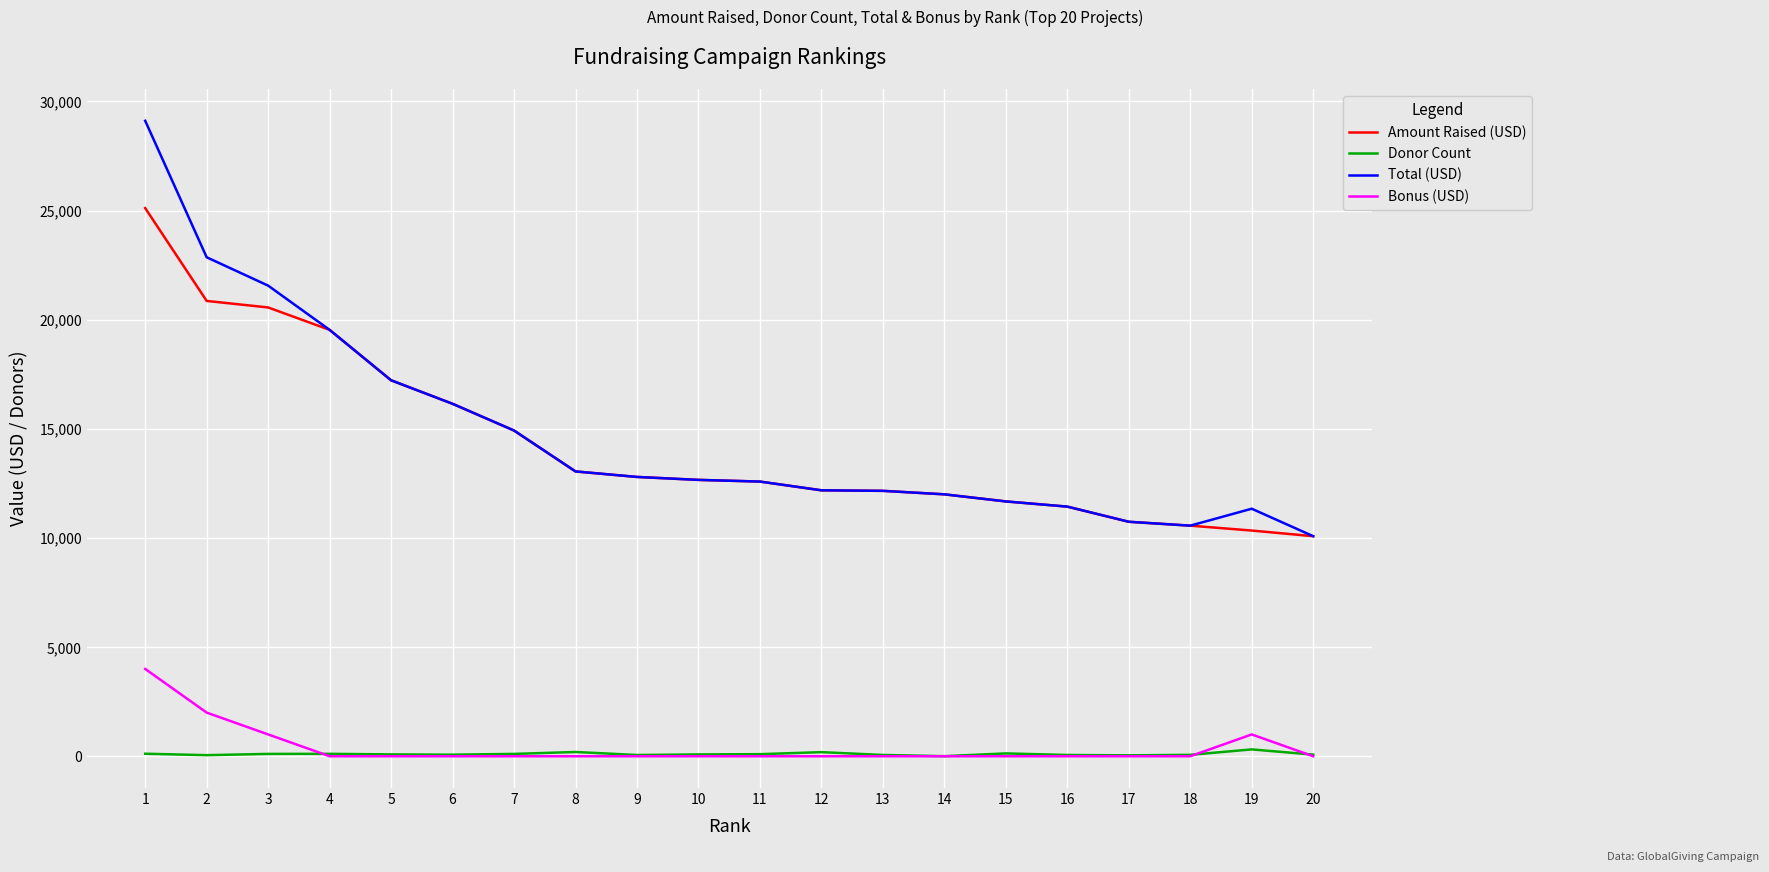

The value of Amount Raised (USD) at 4 is 19535. True or false?

True